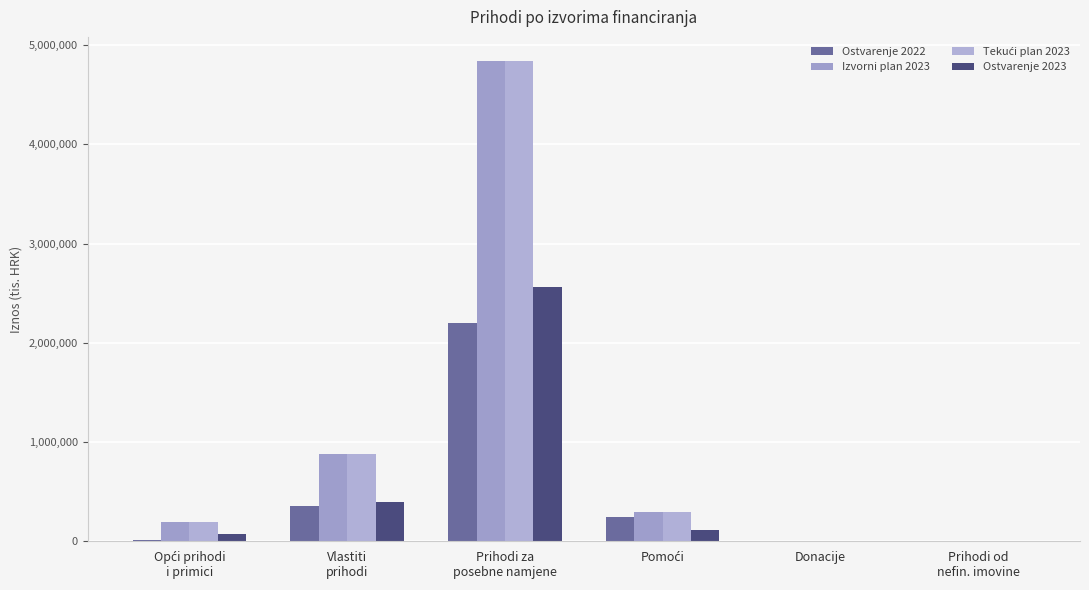

What is the spread (max minus min) of values at Prihodi za
posebne namjene?

2641123.2